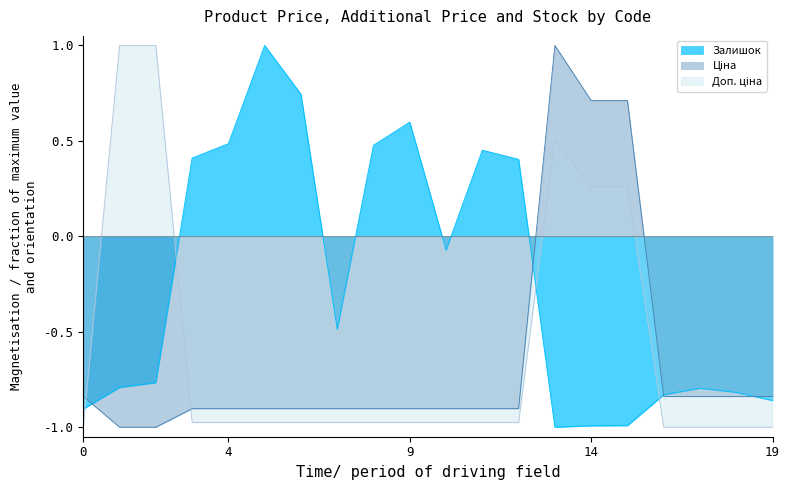

Which series has the largest total across all categories?

Залишок